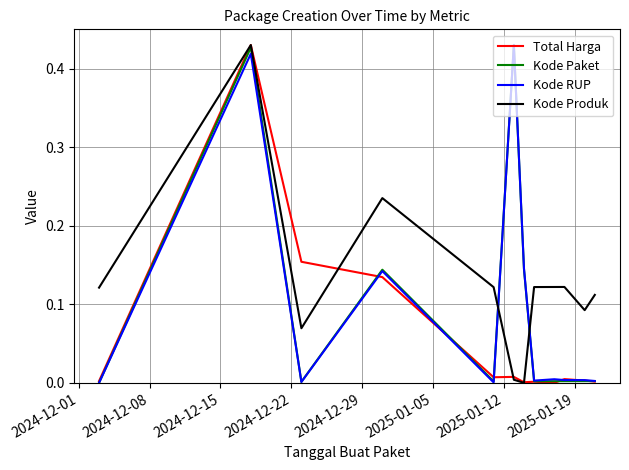

Which series has the largest total across all categories?

Kode Produk